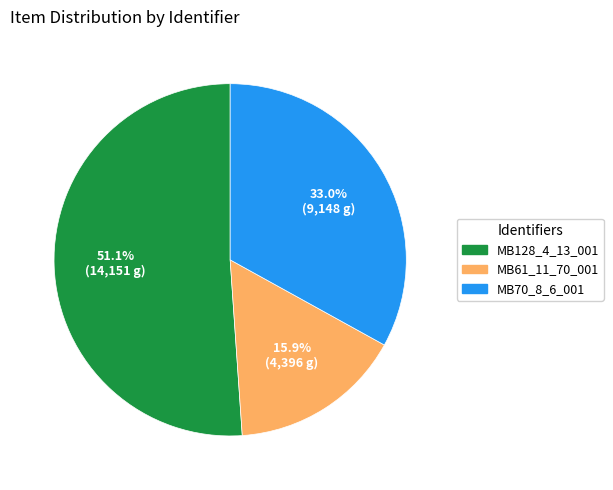

Approximately how many times larger is the value at MB61_11_70_001 compared to MB128_4_13_001?

0.3